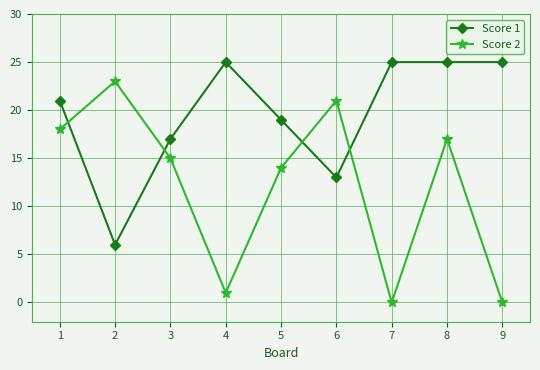

At 1, list the series in order from largest to smallest.

Score 1, Score 2